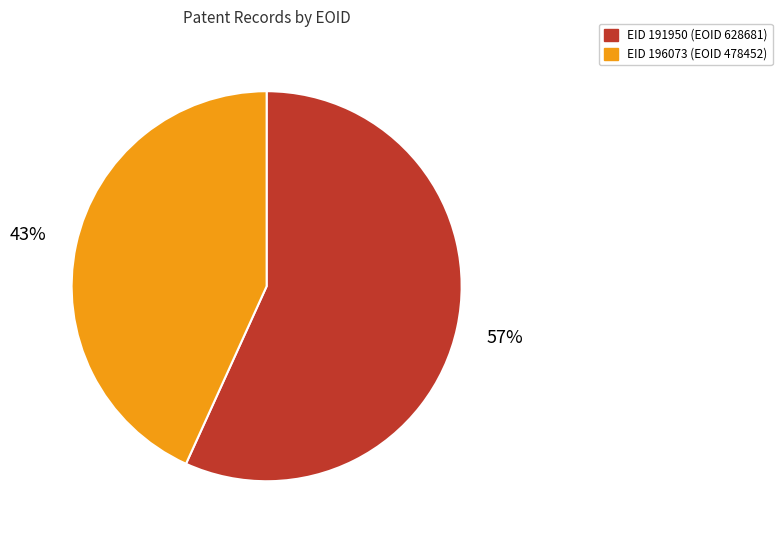

To the nearest percent, what is the combined percentage of EID 191950 (EOID 628681) and EID 196073 (EOID 478452)?

100%